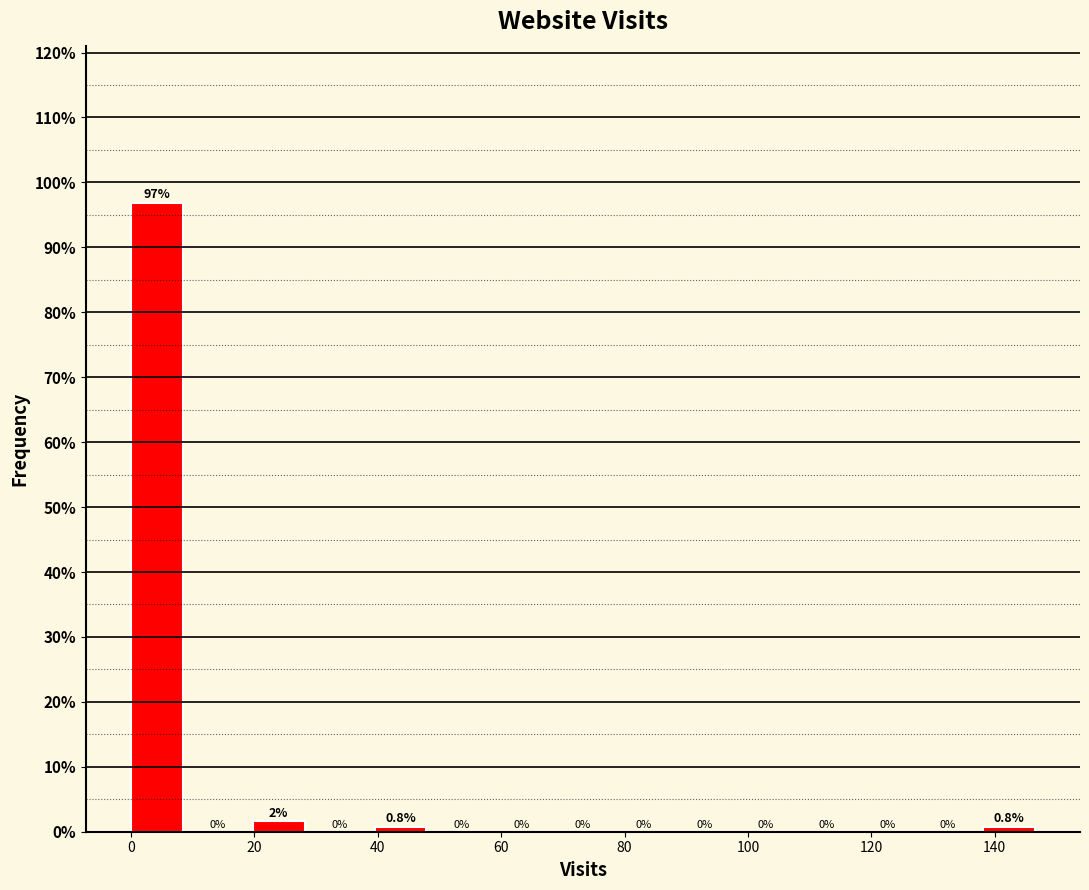

Which range on the x-axis has the tallest bar?

0 to 10